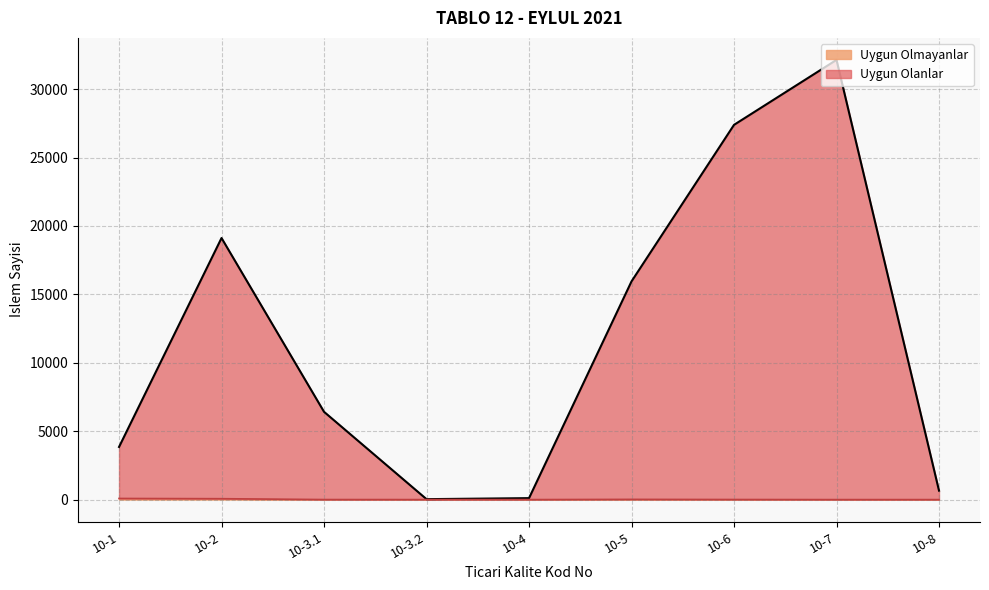

List the series in order of their overall mean, highest first.

Uygun Olanlar, Uygun Olmayanlar